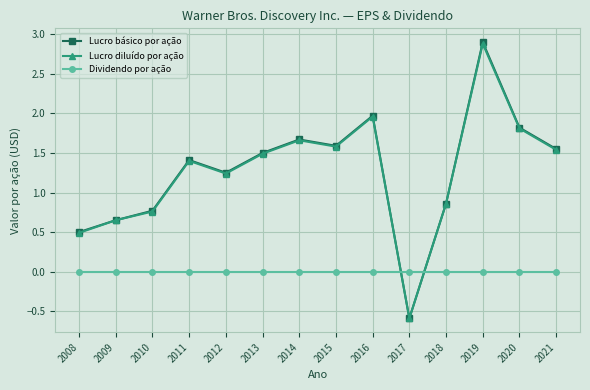

What is the spread (max minus min) of values at 2020?

1.8